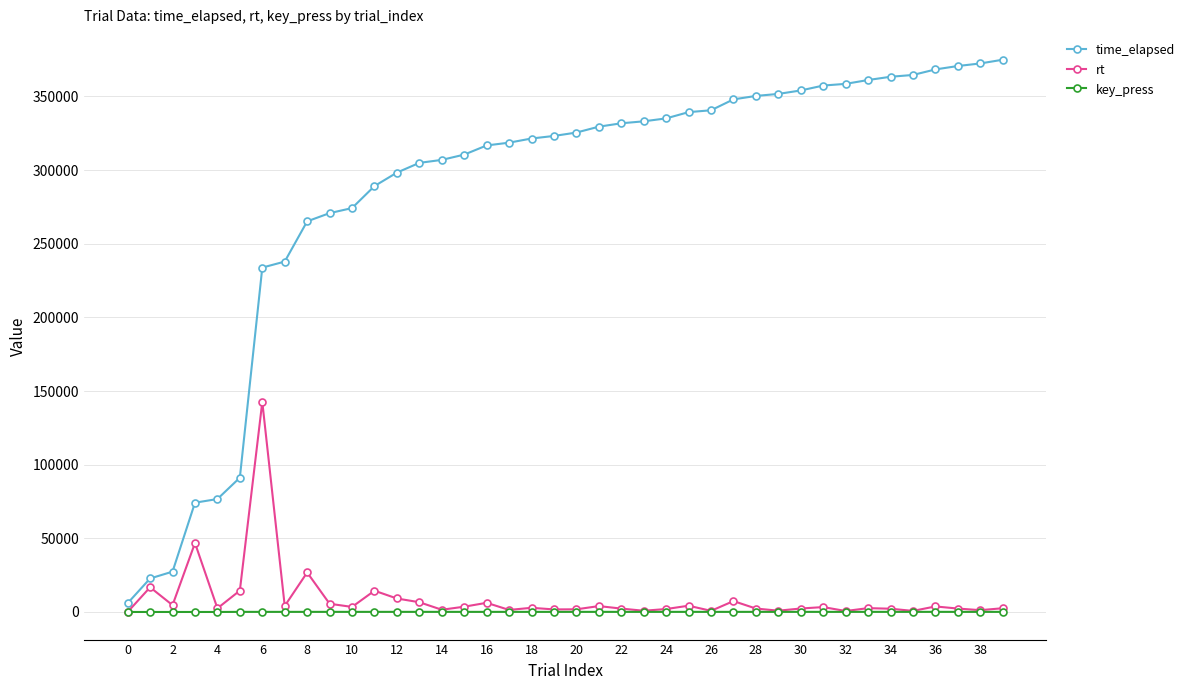

Rank the series by their maximum value, from highest to lowest.

time_elapsed, rt, key_press